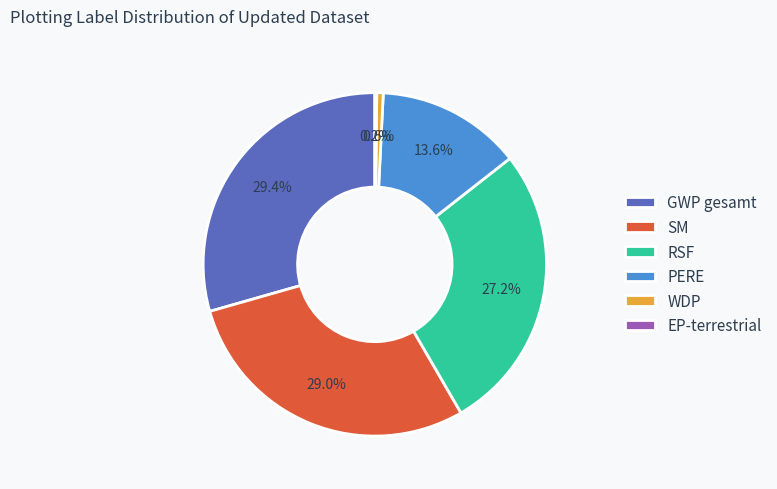

Do PERE and GWP gesamt together represent more than half of the pie?

No